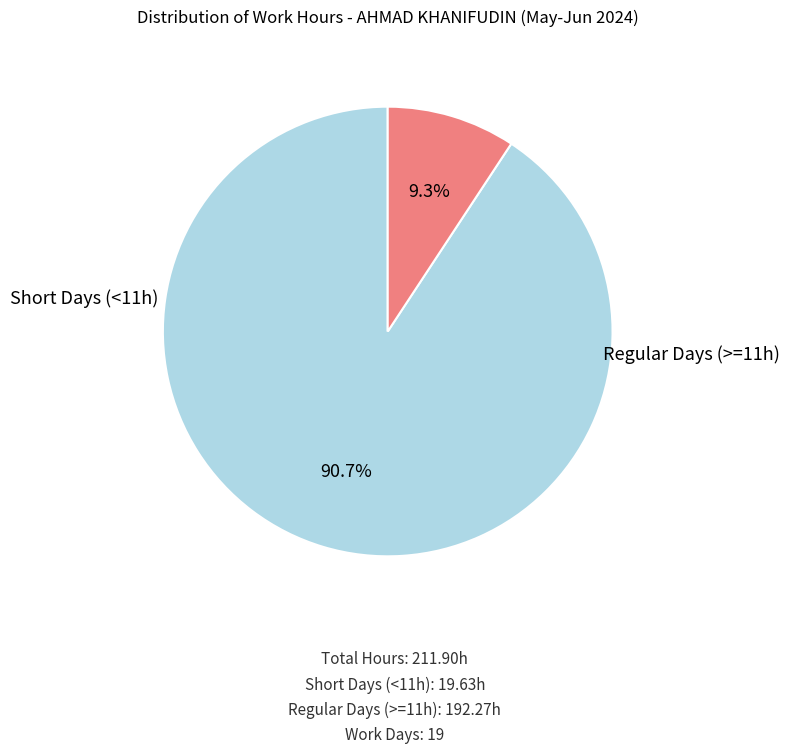

Is there a majority slice in this chart?

Yes